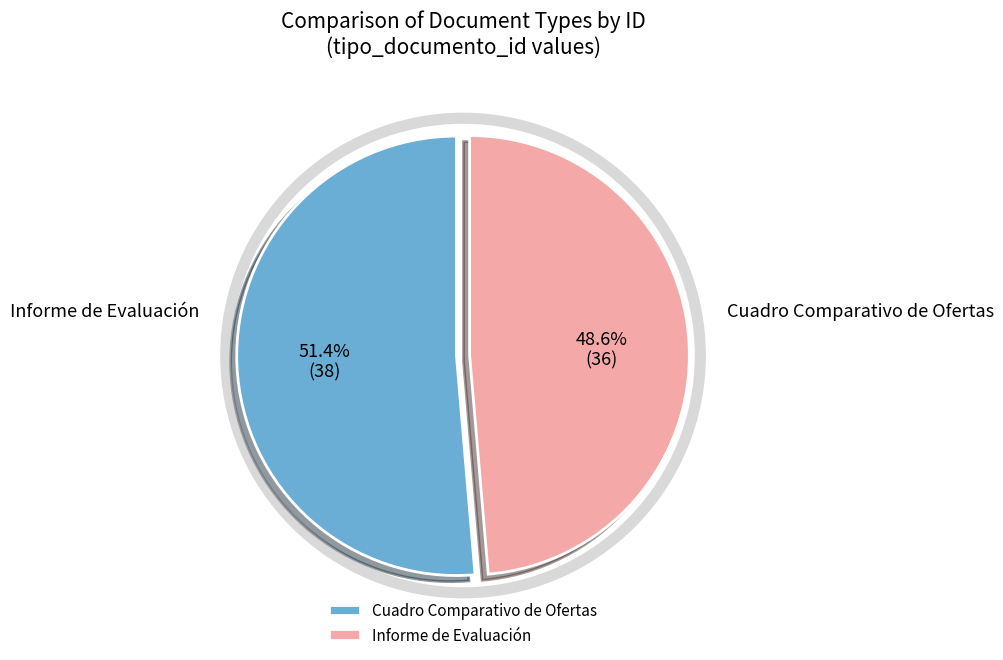

Is there a majority slice in this chart?

Yes